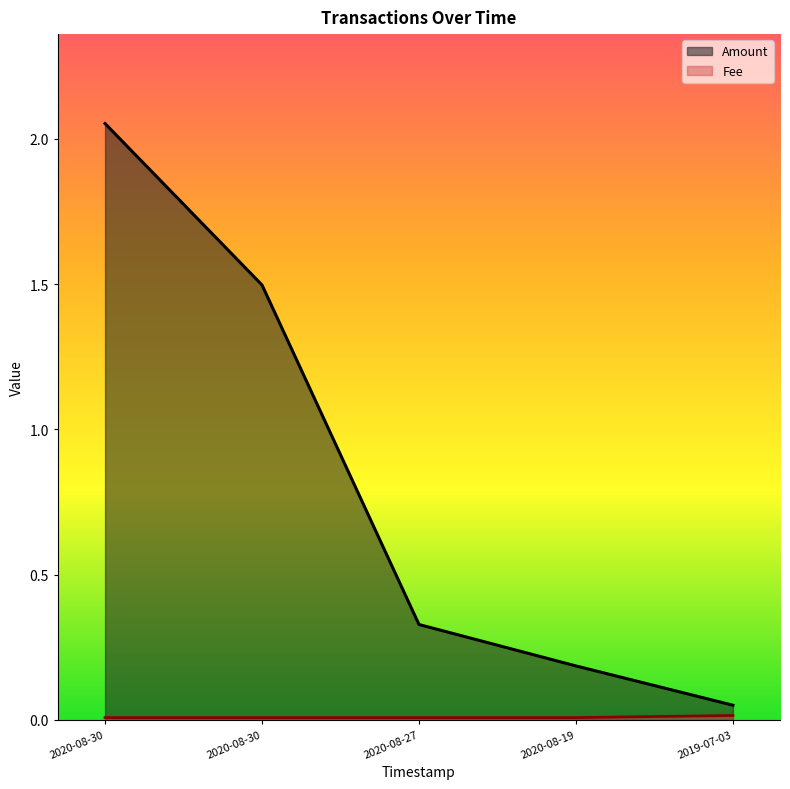

Which has a higher value, 2020-08-27 or 2019-07-03?

2020-08-27